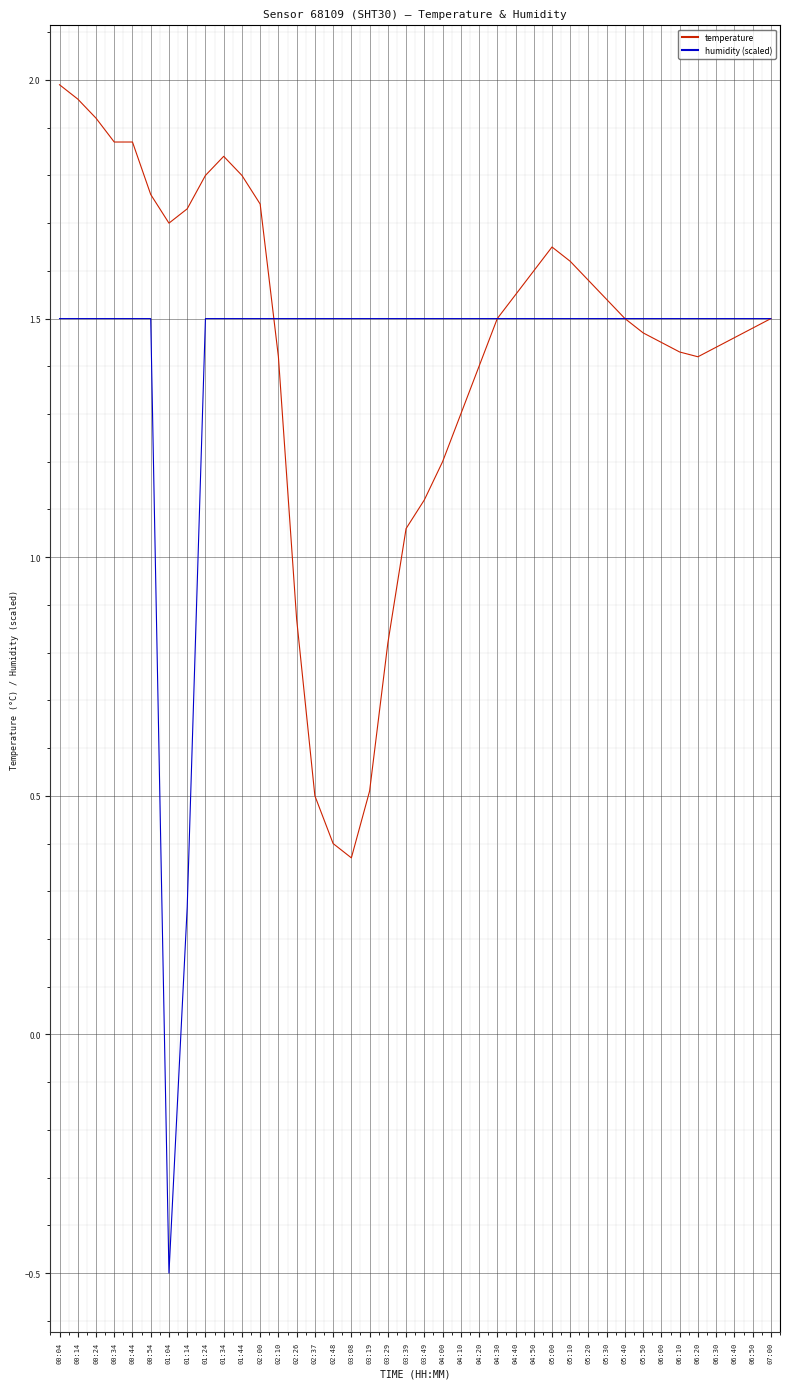

Does the chart have visible grid lines?

Yes